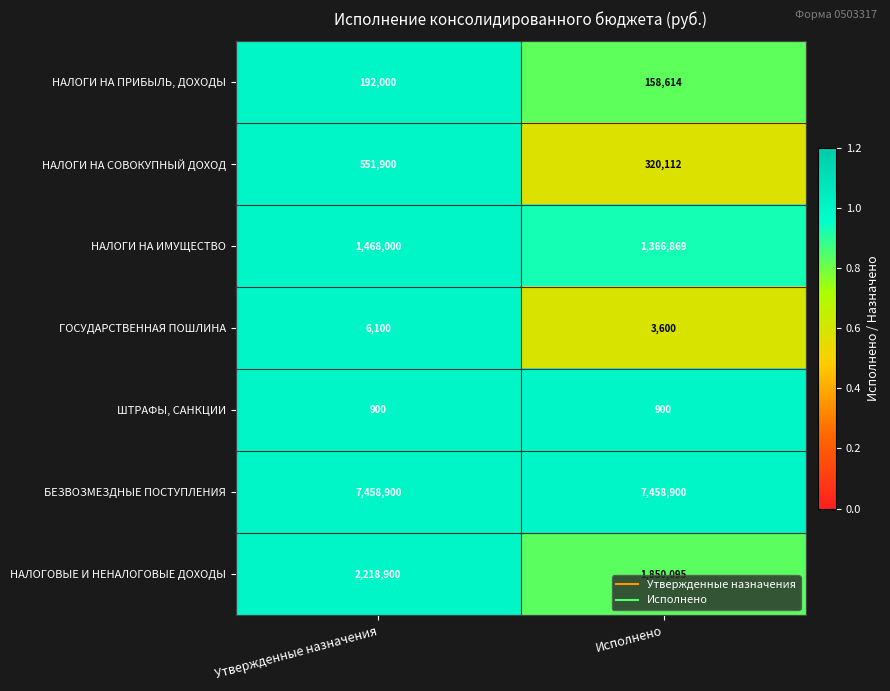

What is the smallest value displayed?

900